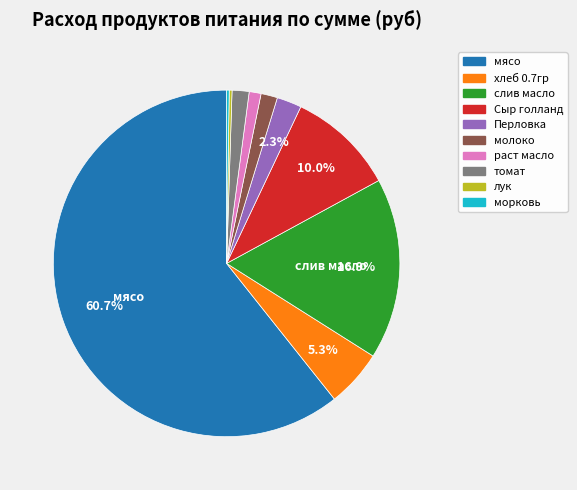

Combined, do томат and хлеб 0.7гр account for over 50%?

No